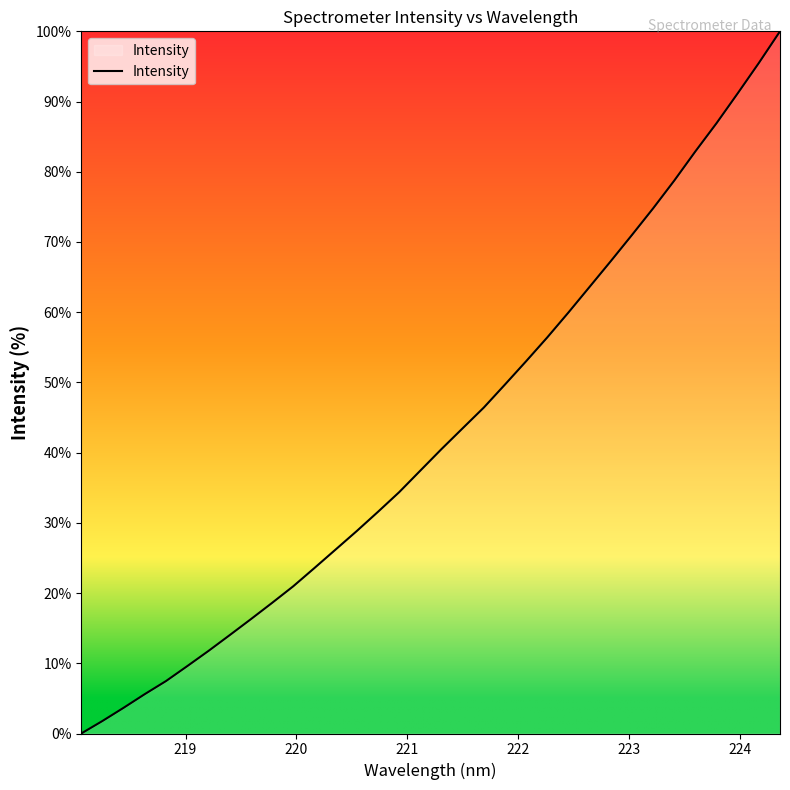

What is the maximum value shown in the chart?

100.0